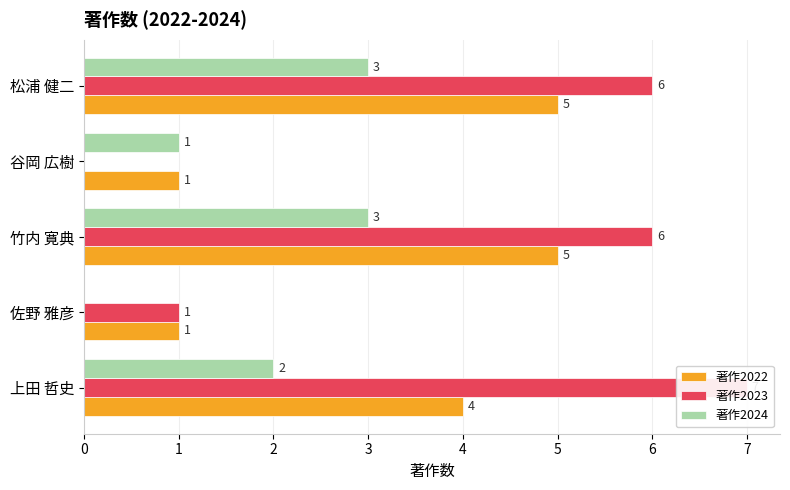

What is the difference between the maximum and minimum values in the 著作2023 series?

7